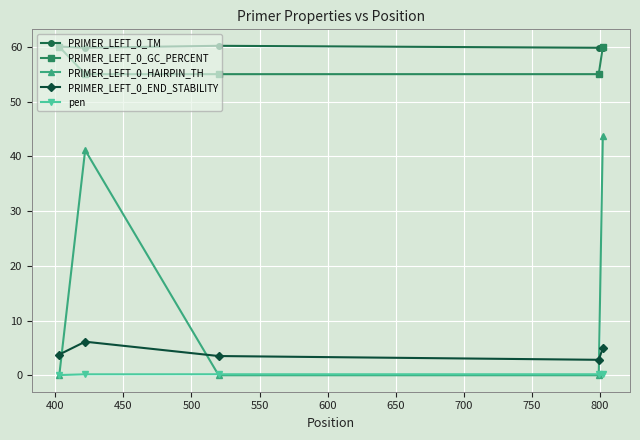

What is the highest value of the PRIMER_LEFT_0_END_STABILITY series?

6.1